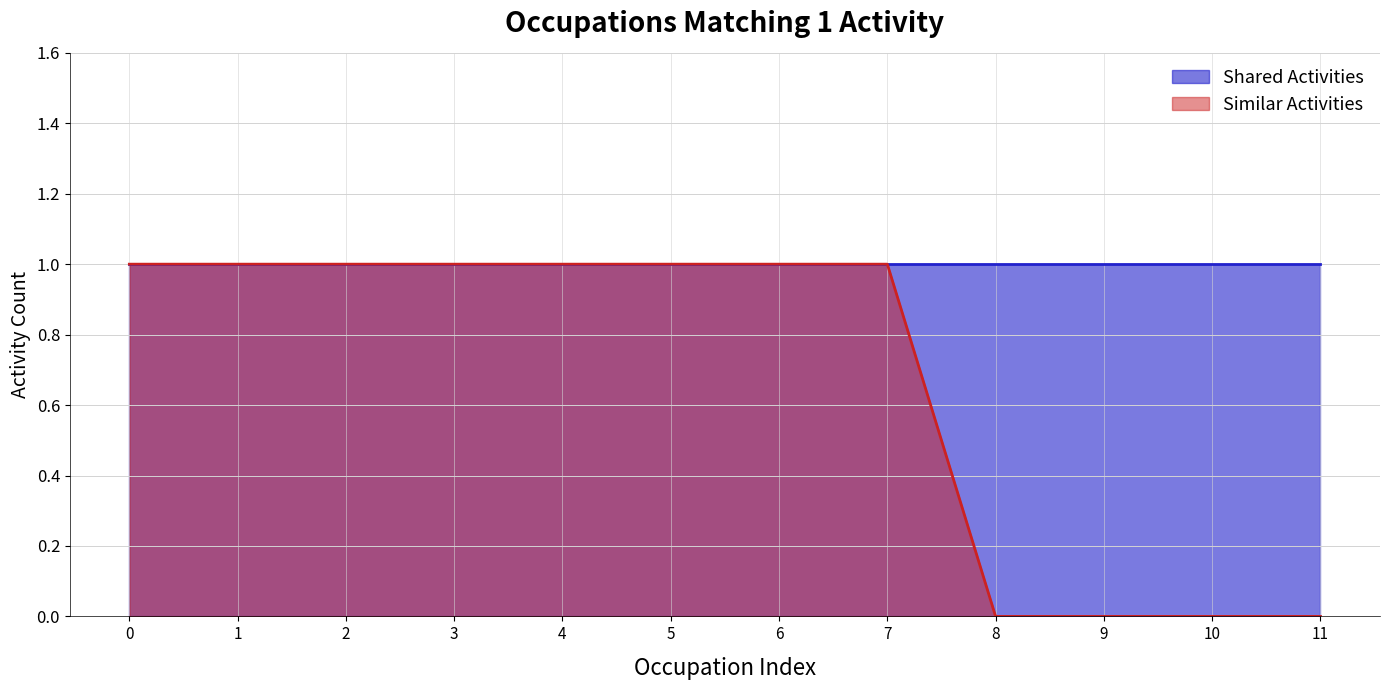

Is it true that the value at 5 is 1?

False